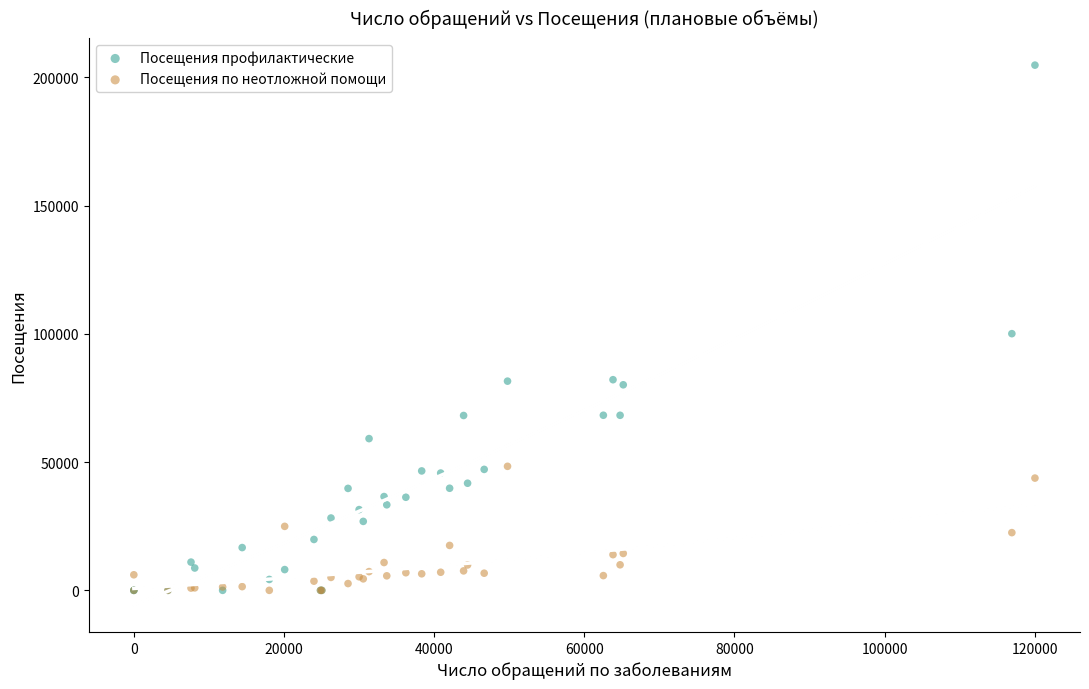

Which series has the widest spread of Y values?

Посещения профилактические